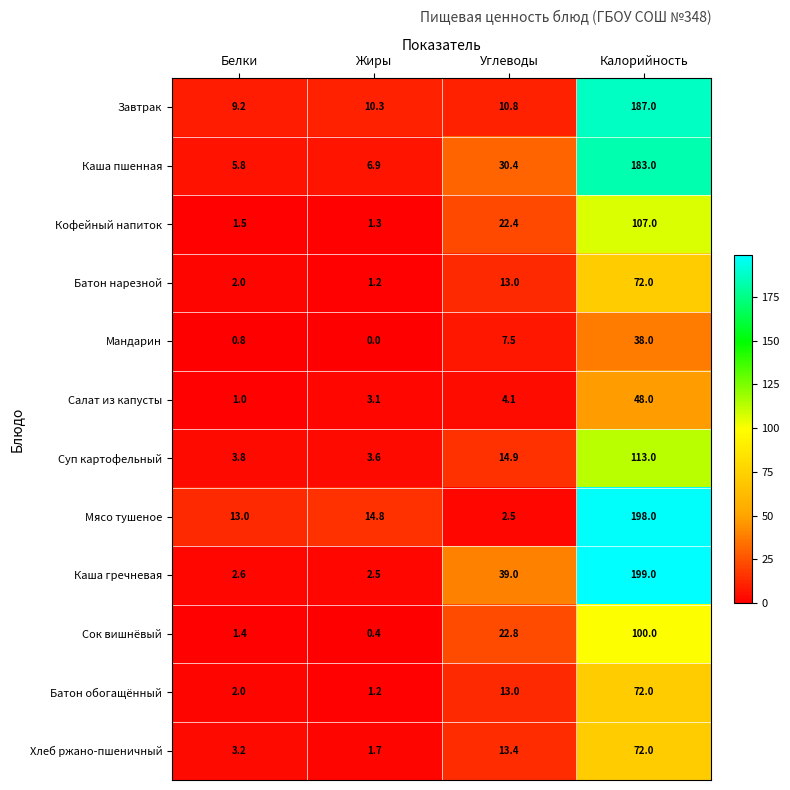

What is the difference between the second highest and minimum values in the Каша гречневая series?

36.5